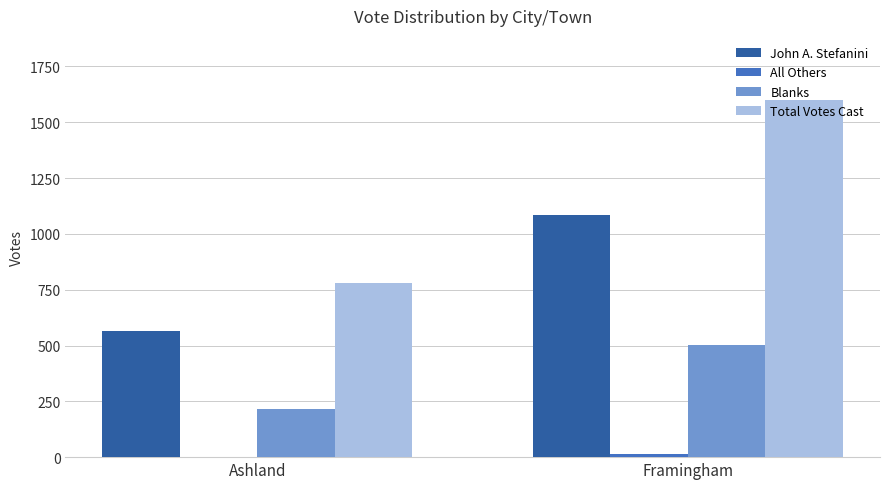

Which label corresponds to the largest value in the chart?

Framingham